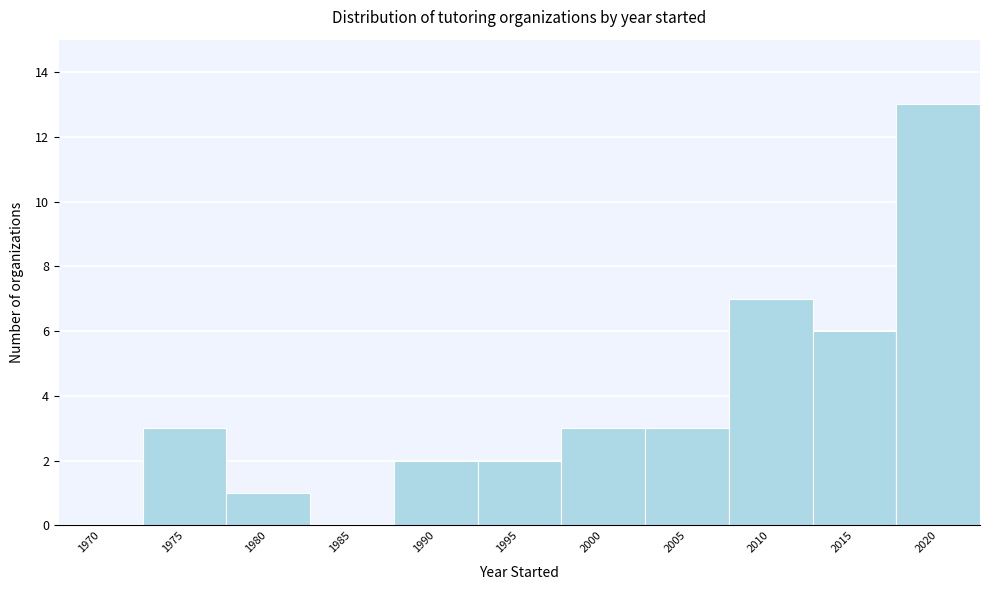

Reading left to right, transcribe all the data shown in this chart.

1970=0	1975=3	1980=1	1985=0	1990=2	1995=2	2000=3	2005=3	2010=7	2015=6	2020=13